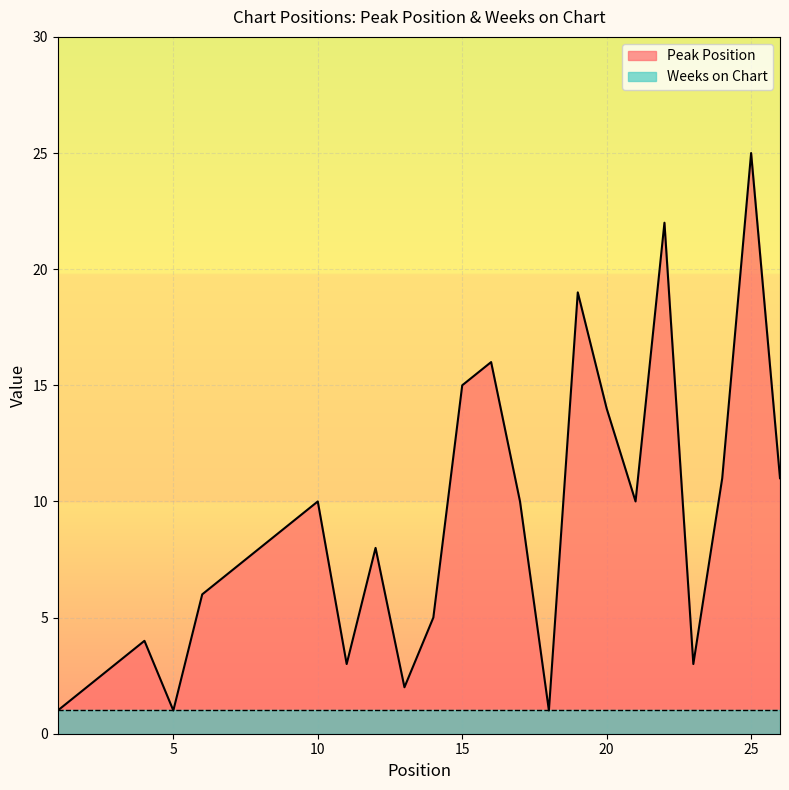

Where does the data first go above 8?

9